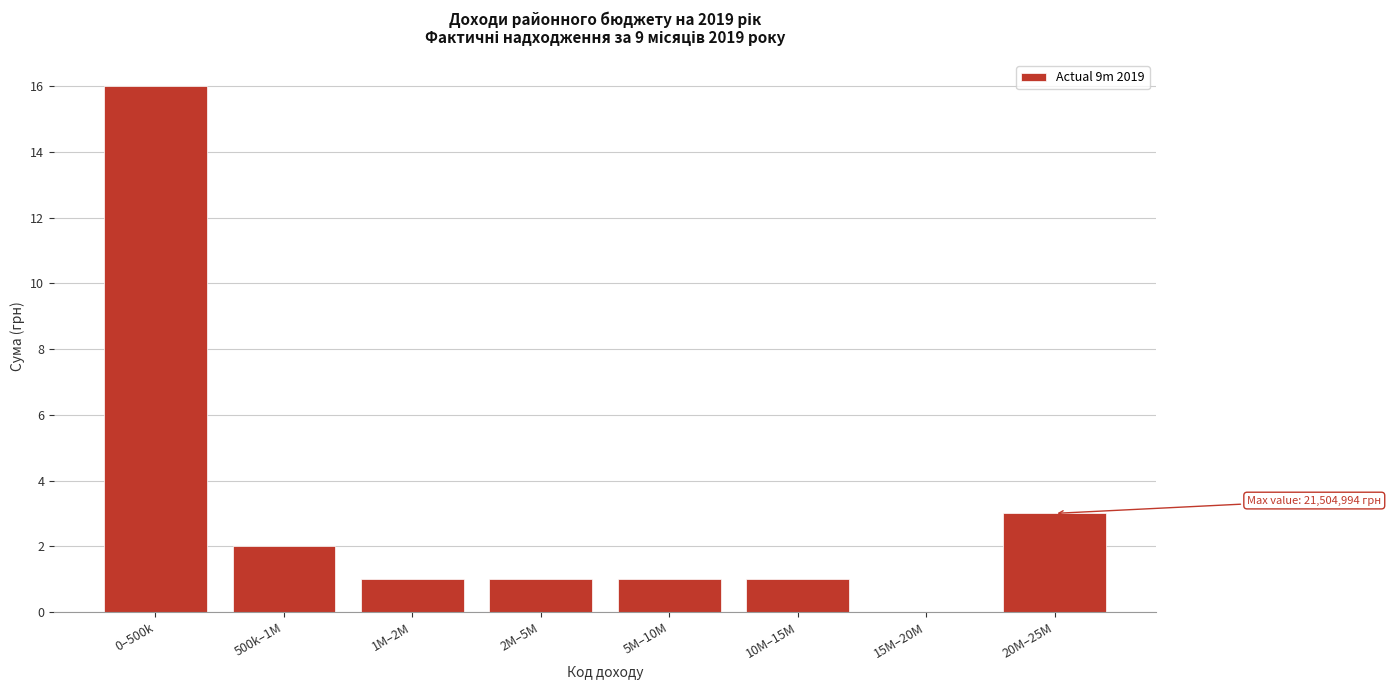

Reading right to left, extract all data points from this chart.

20M–25M=3	15M–20M=0	10M–15M=1	5M–10M=1	2M–5M=1	1M–2M=1	500k–1M=2	0–500k=16